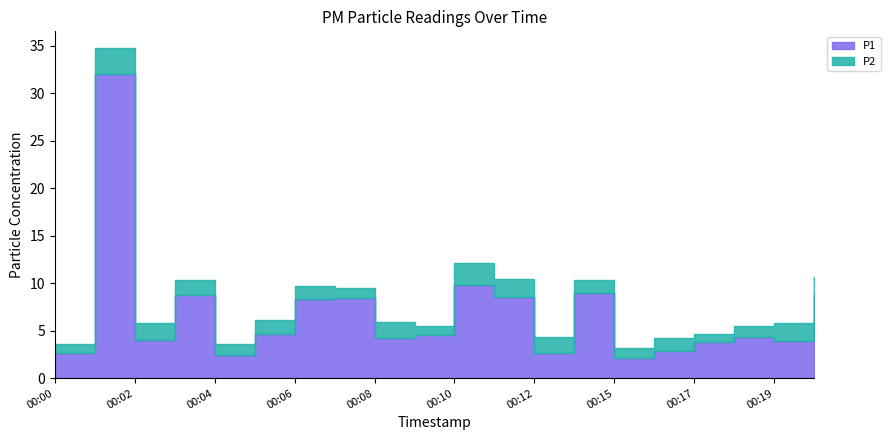

How many data points in P2 are less than 1?

3